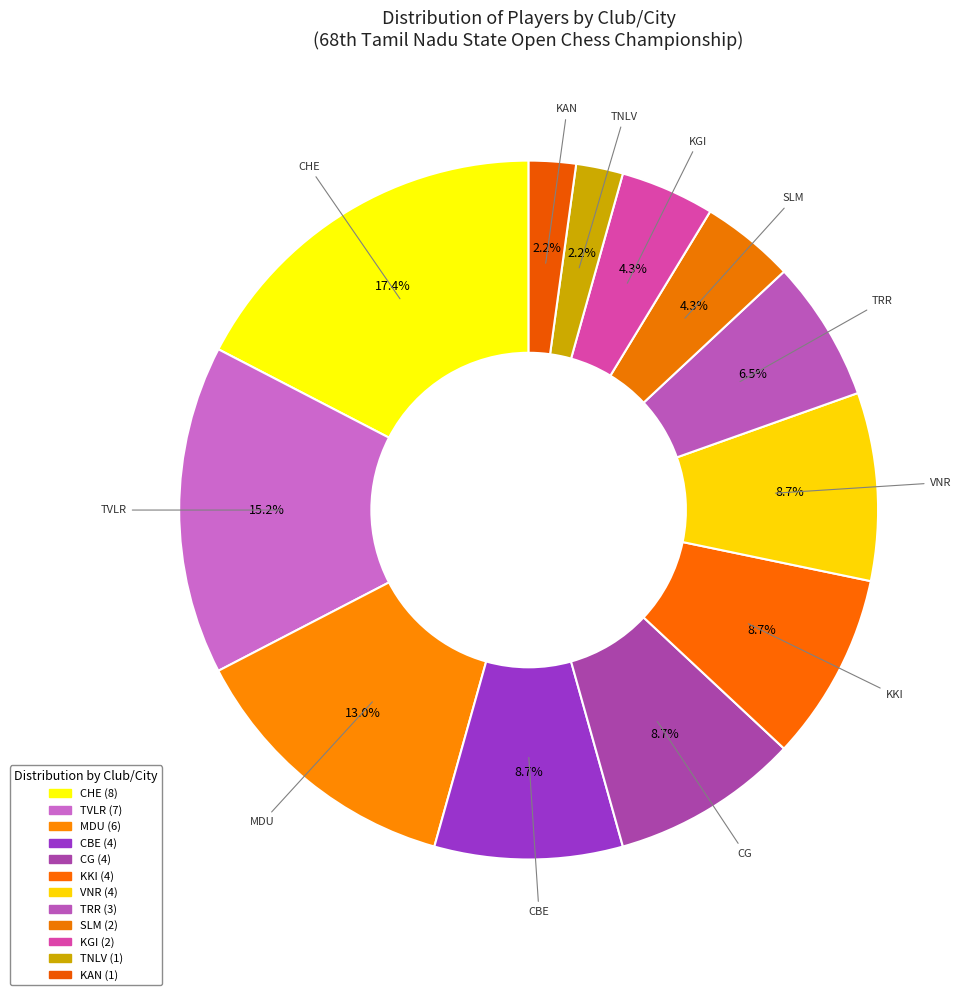

Count the number of slices in the pie.

12